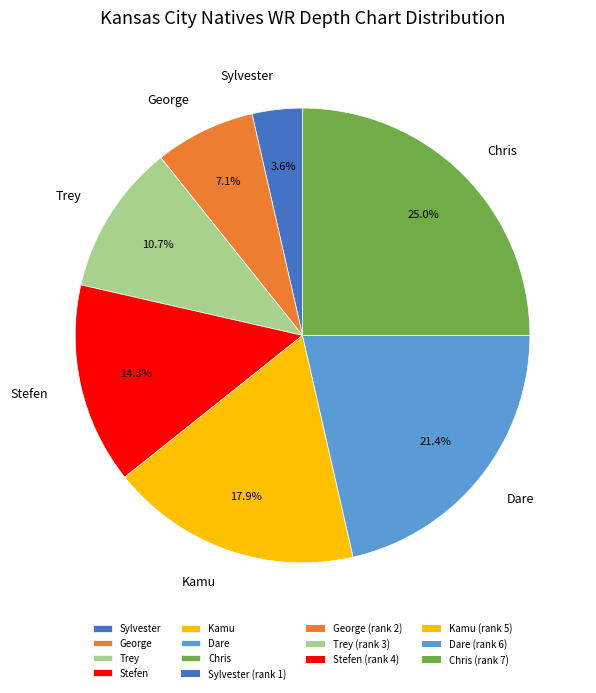

Does Sylvester represent more than half of the total?

No